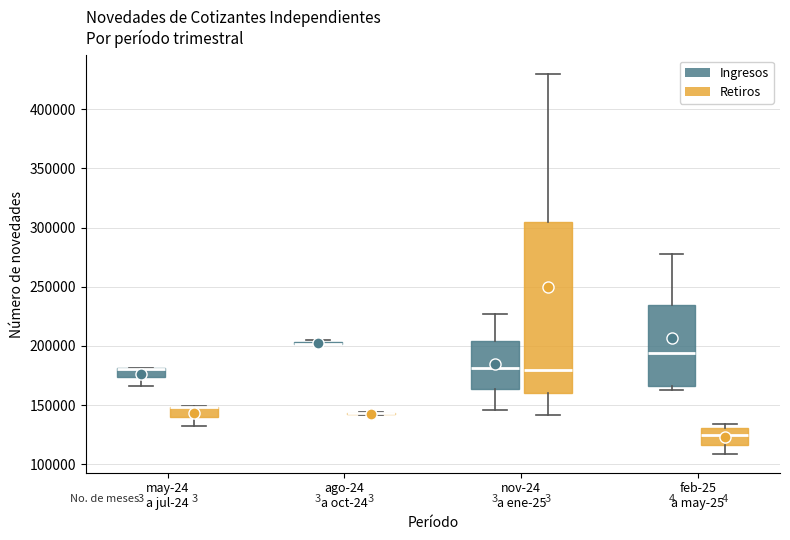

Where is the lower edge of the box for feb-25 a may-25 (Ingresos) on the y-axis? The values are not printed on the chart, so give them approximately, as read against the axis.

165000